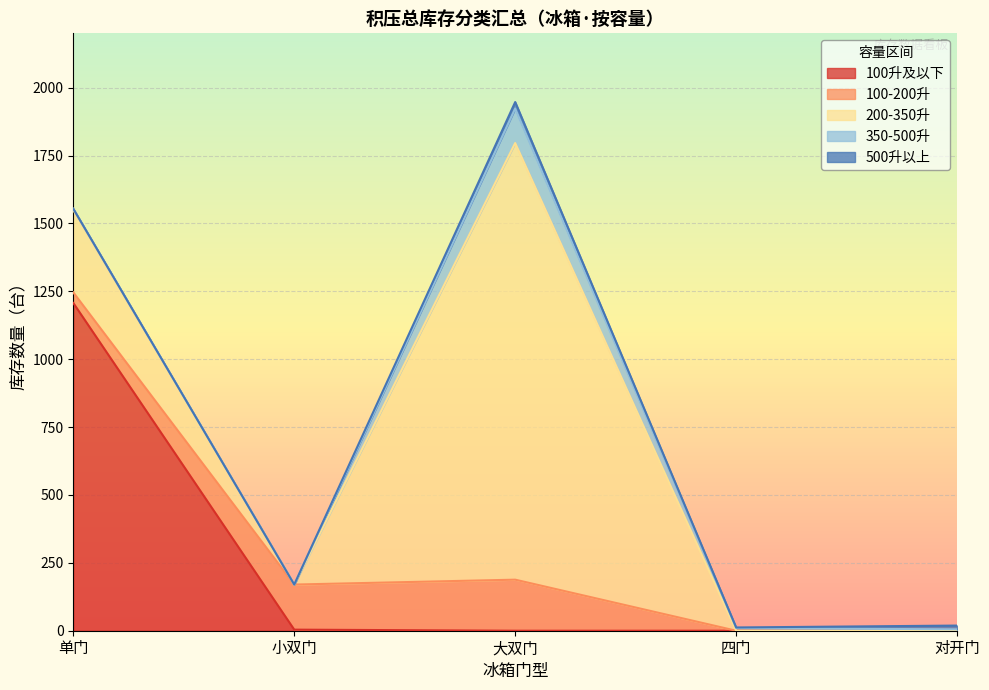

Between 四门 and 小双门, which is larger?

小双门